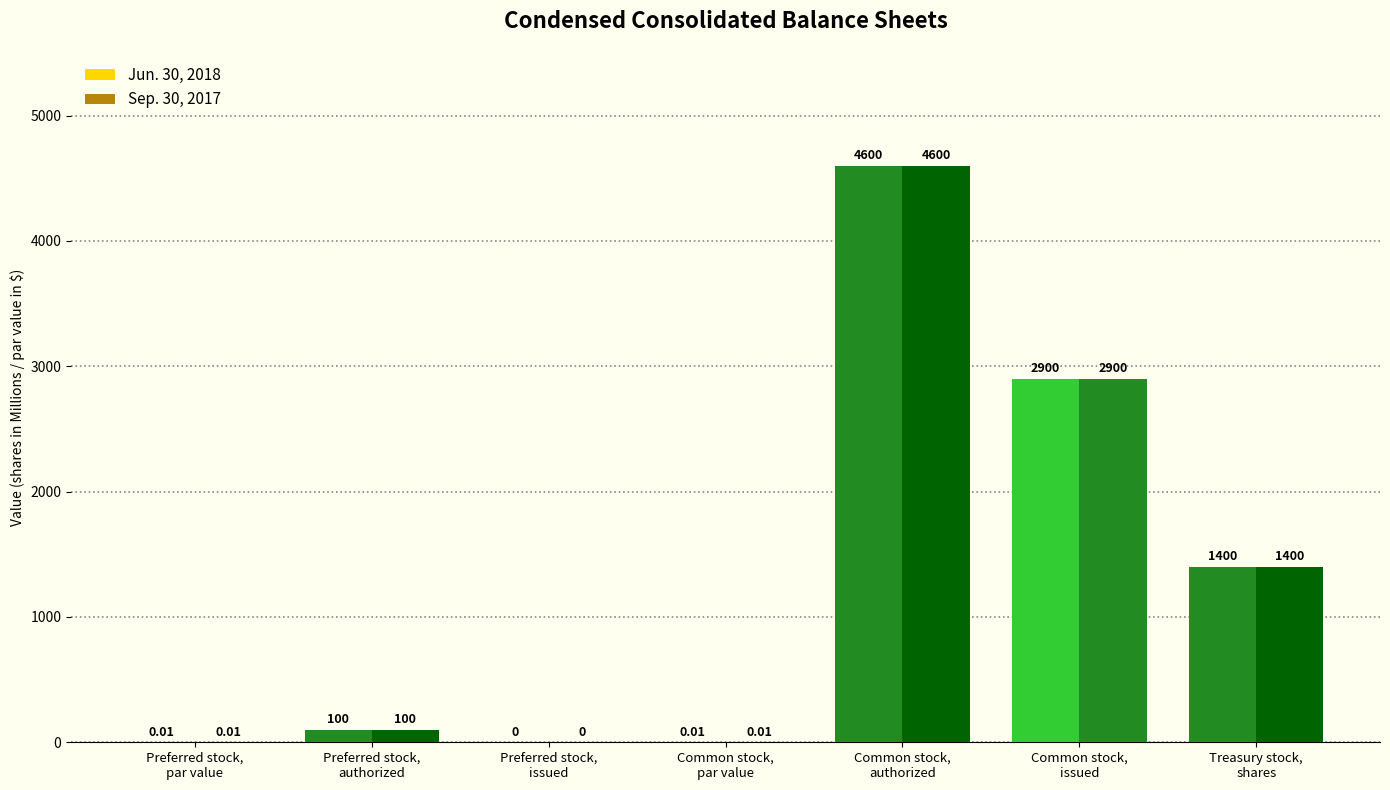

Reading left to right, transcribe all the data shown in this chart.

Jun. 30, 2018: 0.0	100.0	0.0	0.0	4600.0	2900.0	1400.0
Sep. 30, 2017: 0.0	100.0	0.0	0.0	4600.0	2900.0	1400.0